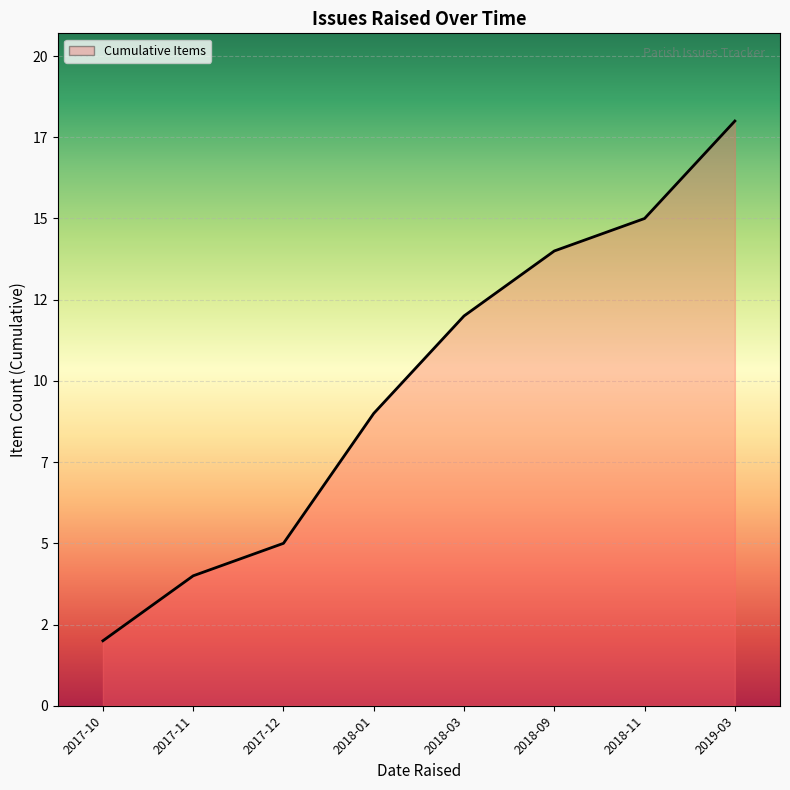

Which category has the highest value across all series?

2019-03